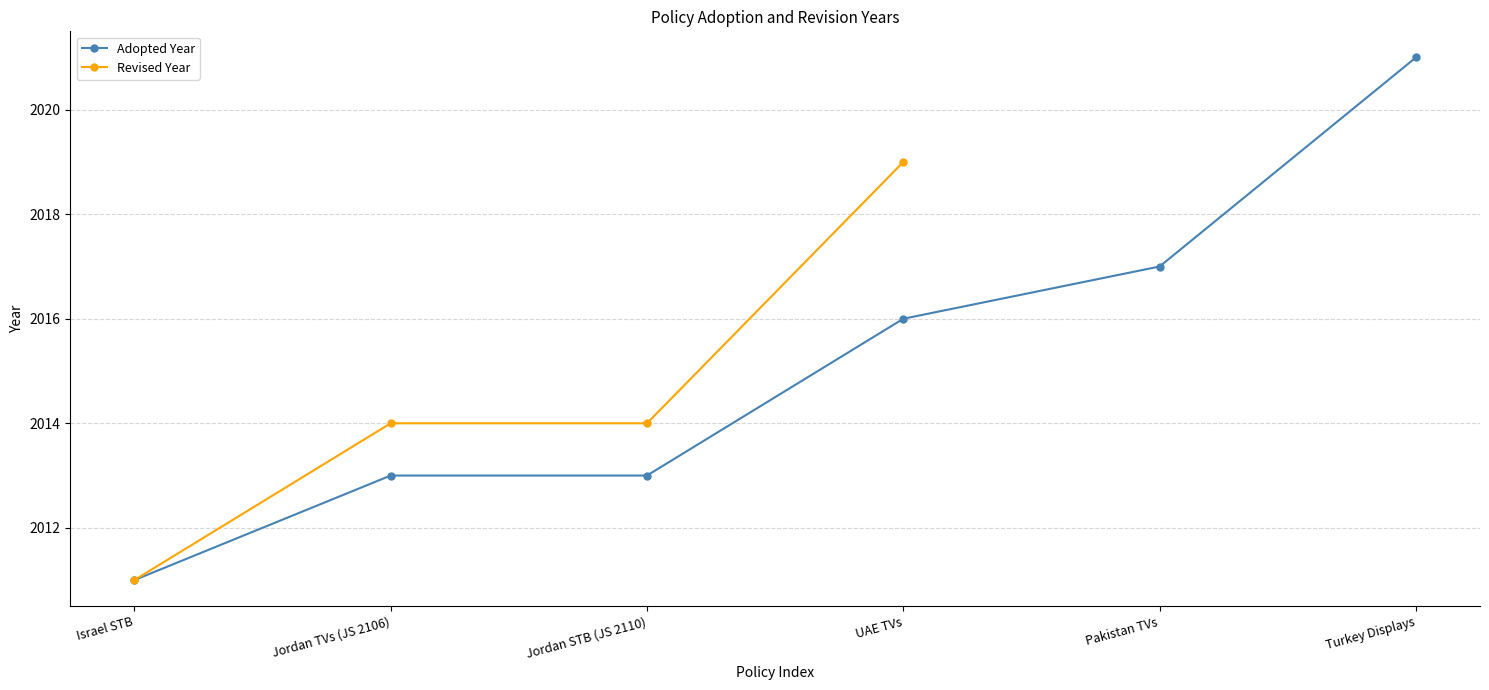

Is it true that Adopted Year equals 2017 at Pakistan TVs?

True